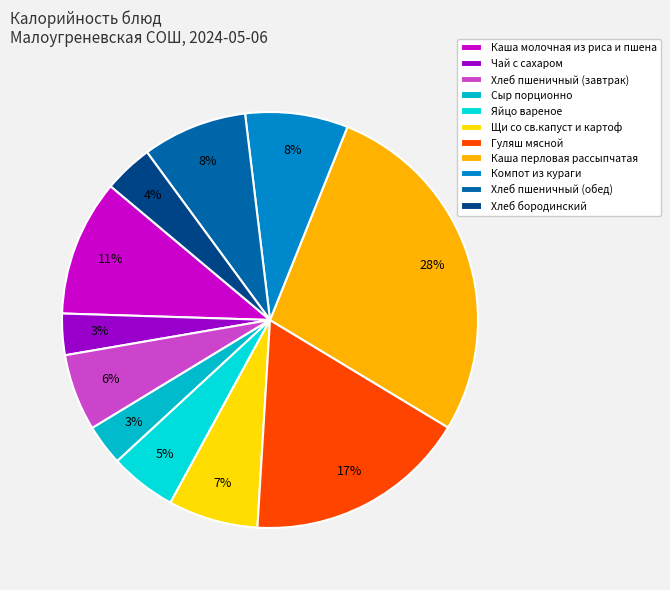

Which has a higher value, Щи со св.капуст и картоф or Хлеб пшеничный (завтрак)?

Щи со св.капуст и картоф